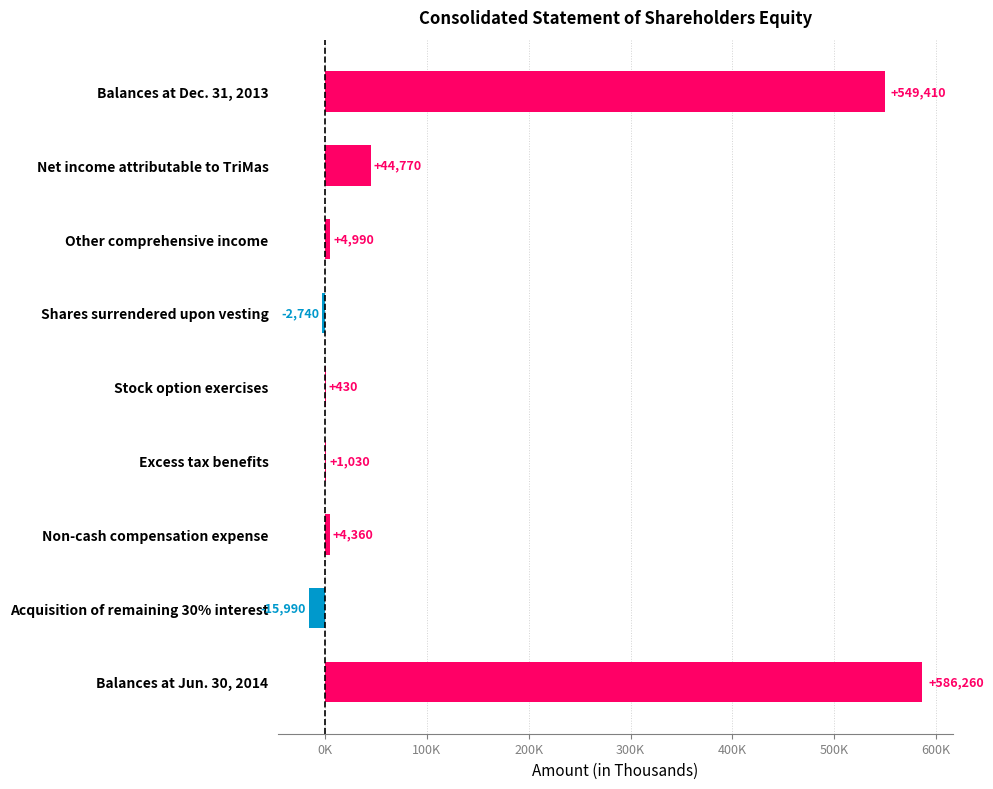

How many data points are above 4360?

4